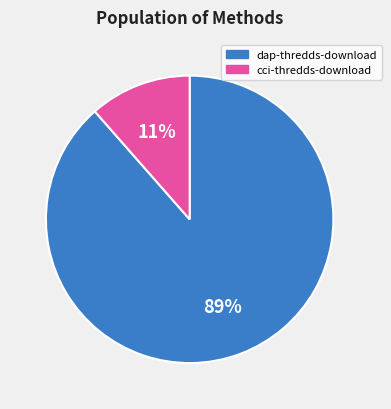

To the nearest percent, what is the average slice percentage?

50%